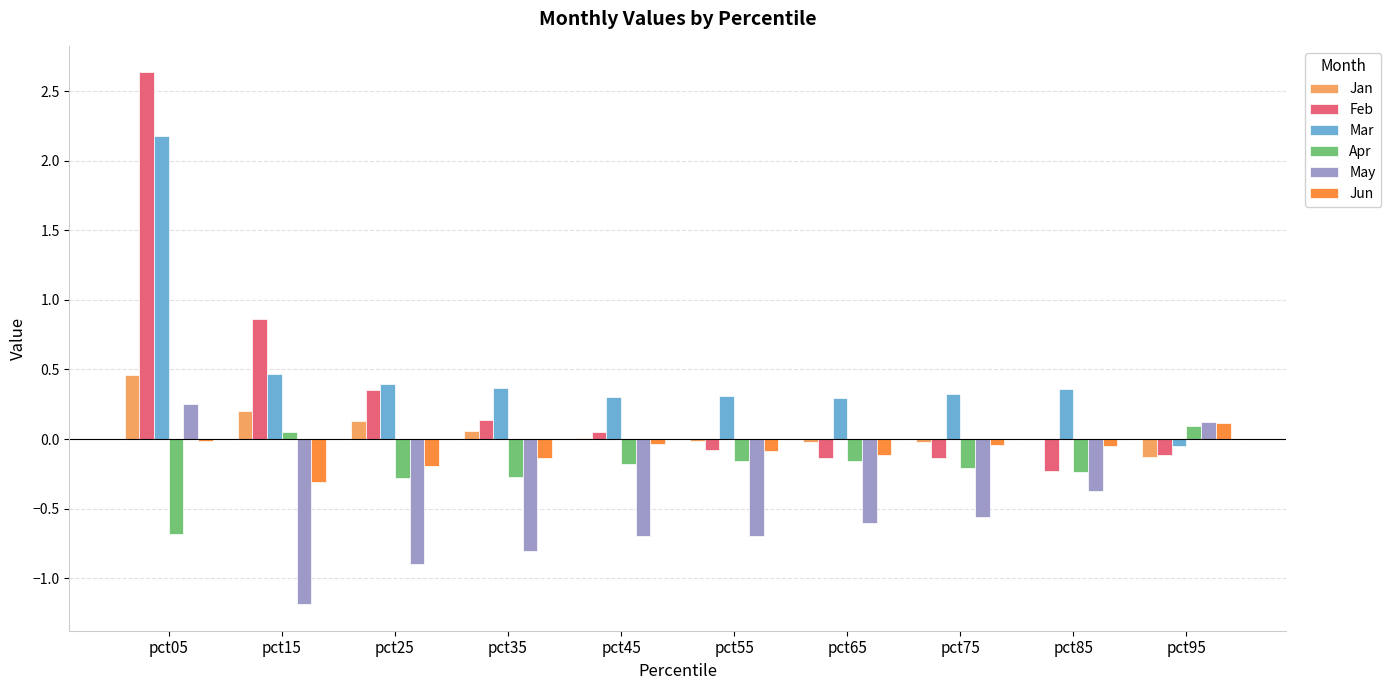

What is the greatest value displayed?

2.6